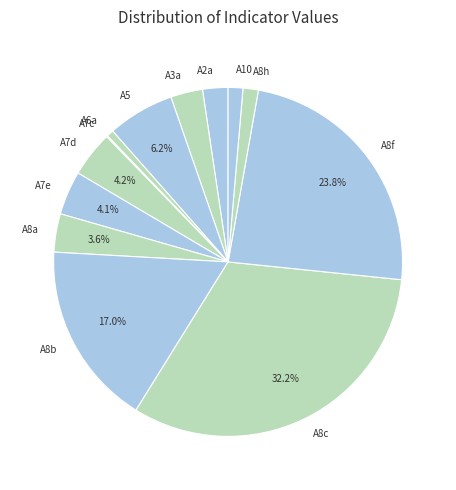

Do A2a and A7d together represent more than half of the pie?

No